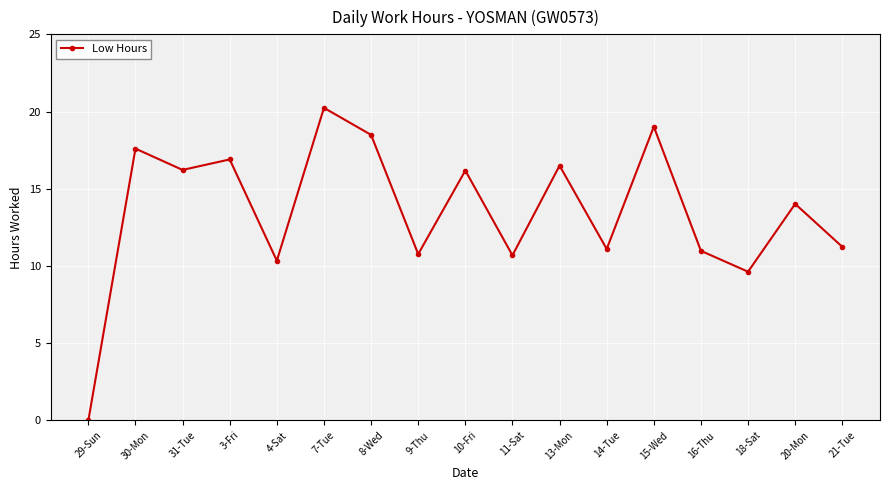

Where does the data first go above 14?

30-Mon